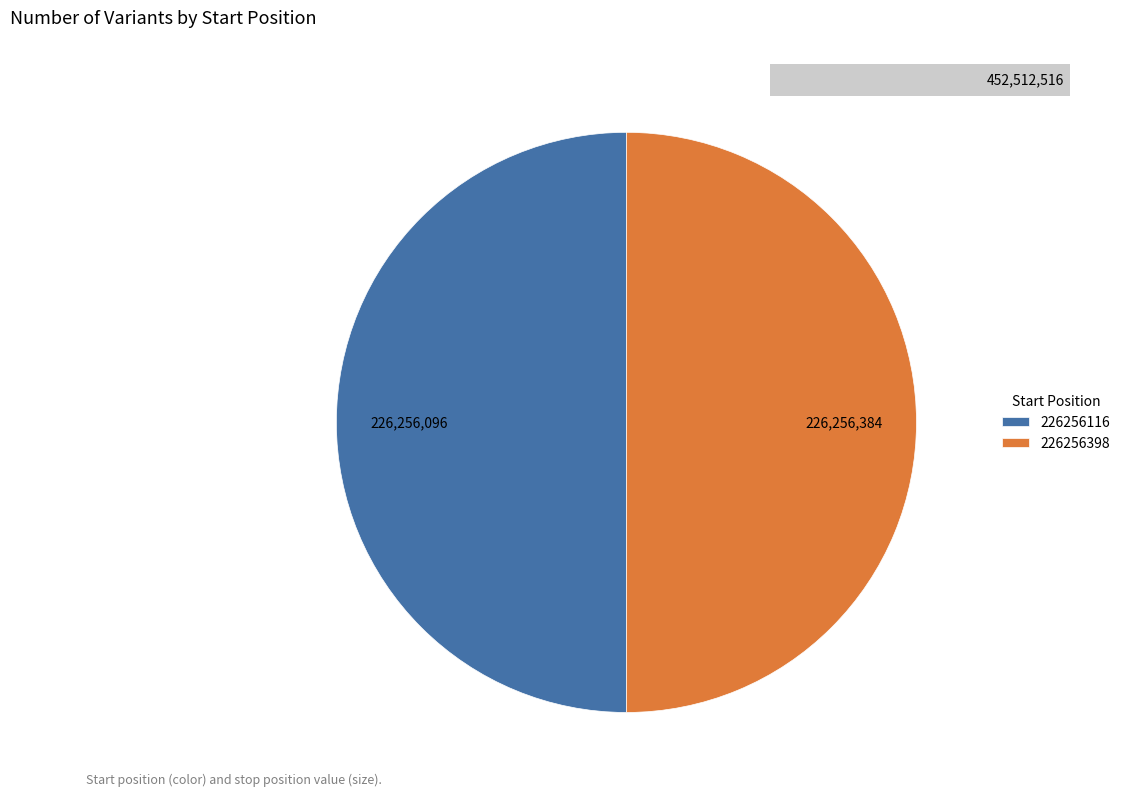

To the nearest percent, what portion does 226256116 represent?

50%